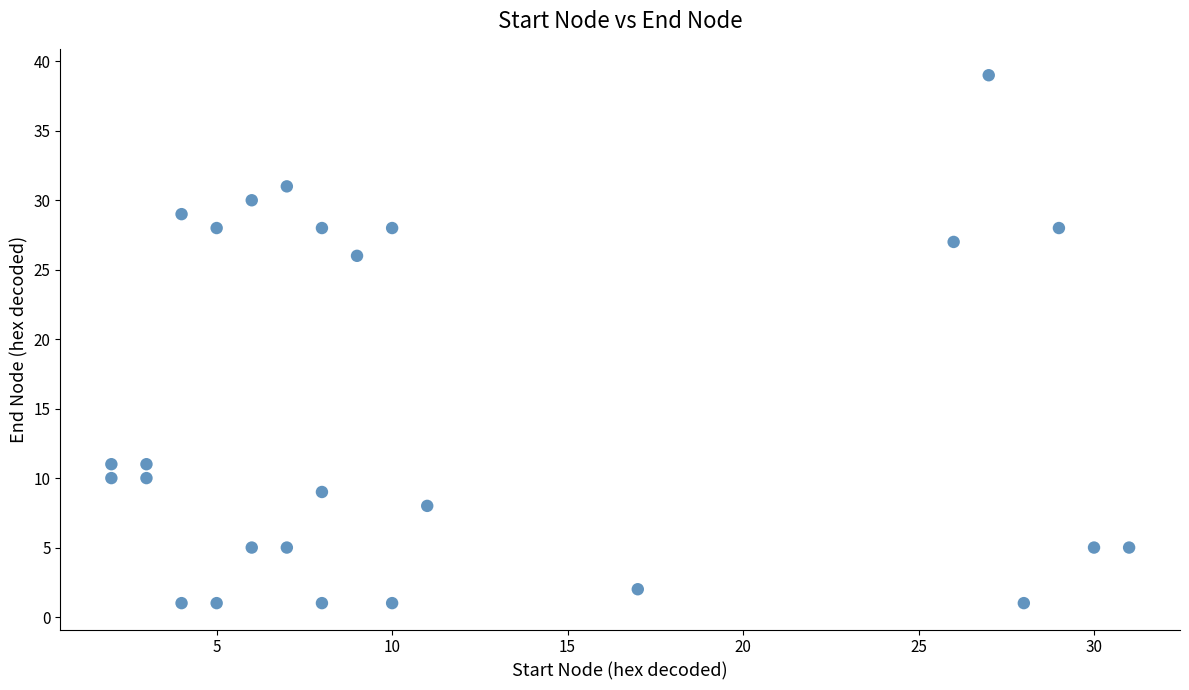

What is the range of X values (max minus min)?

29